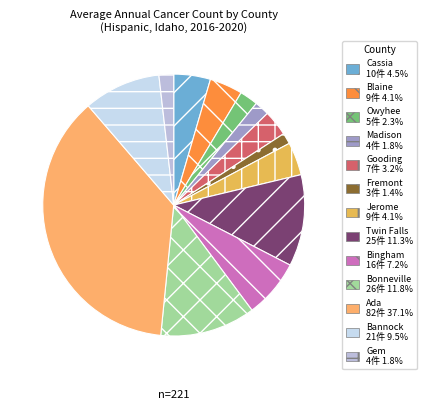

What percentage is NOT represented by Bannock?

90.5%